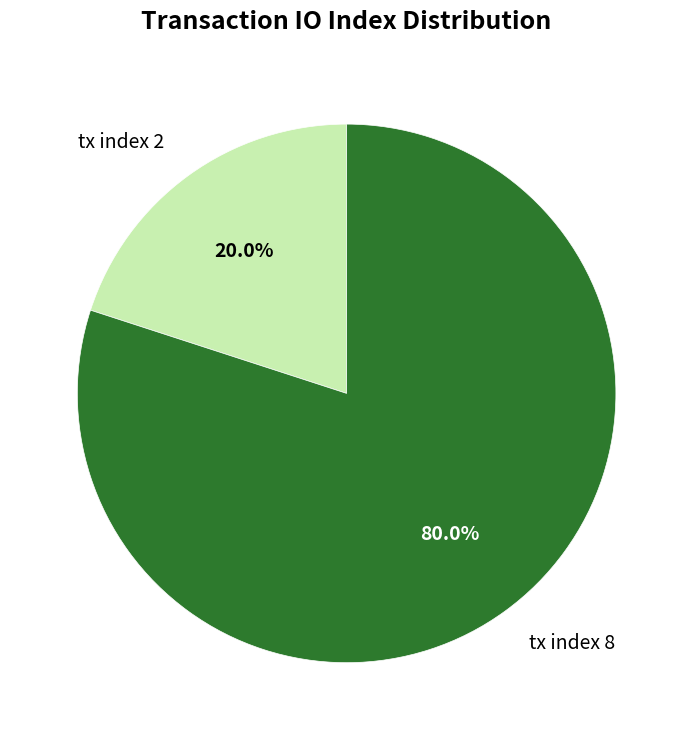

What percentage is NOT represented by tx index 8?

20.0%